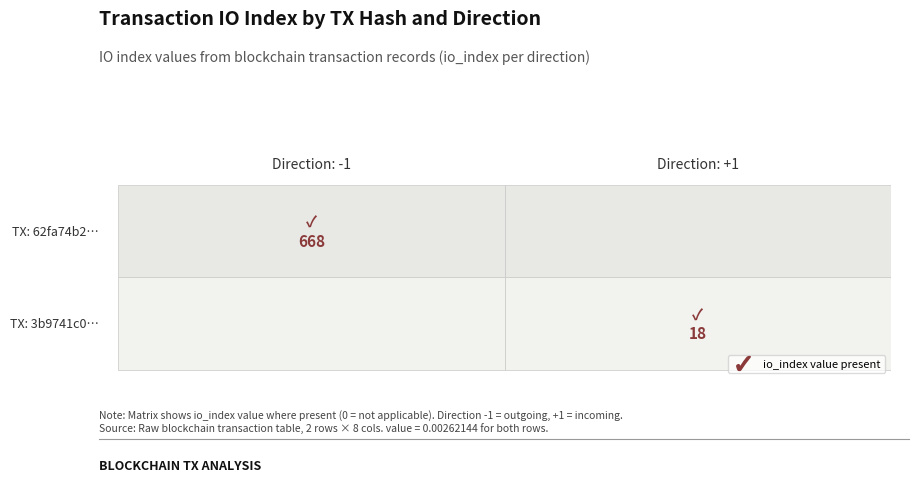

How many data points does each series have?

2